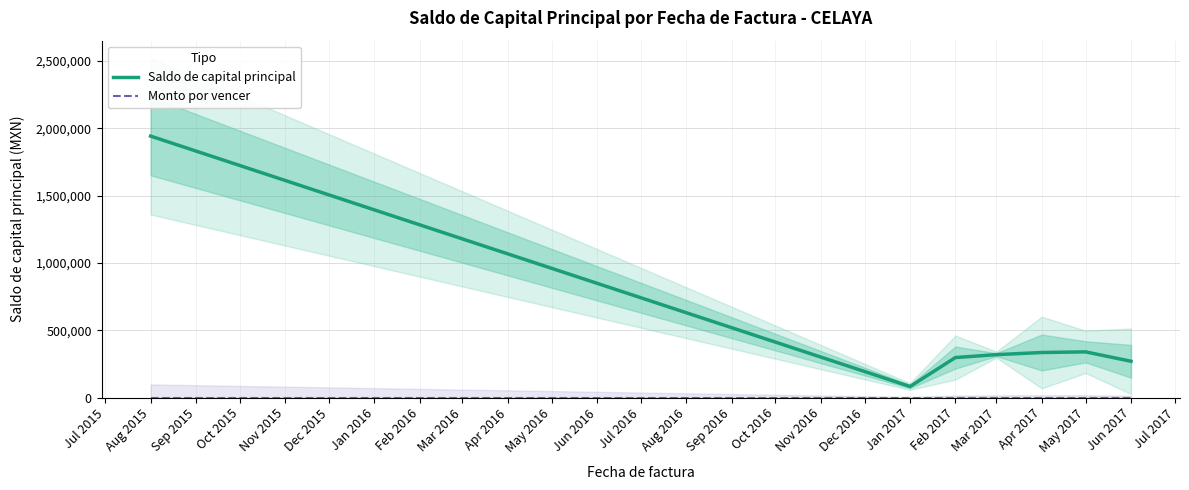

Where is the first local minimum for Saldo de capital principal?

Jan 2017